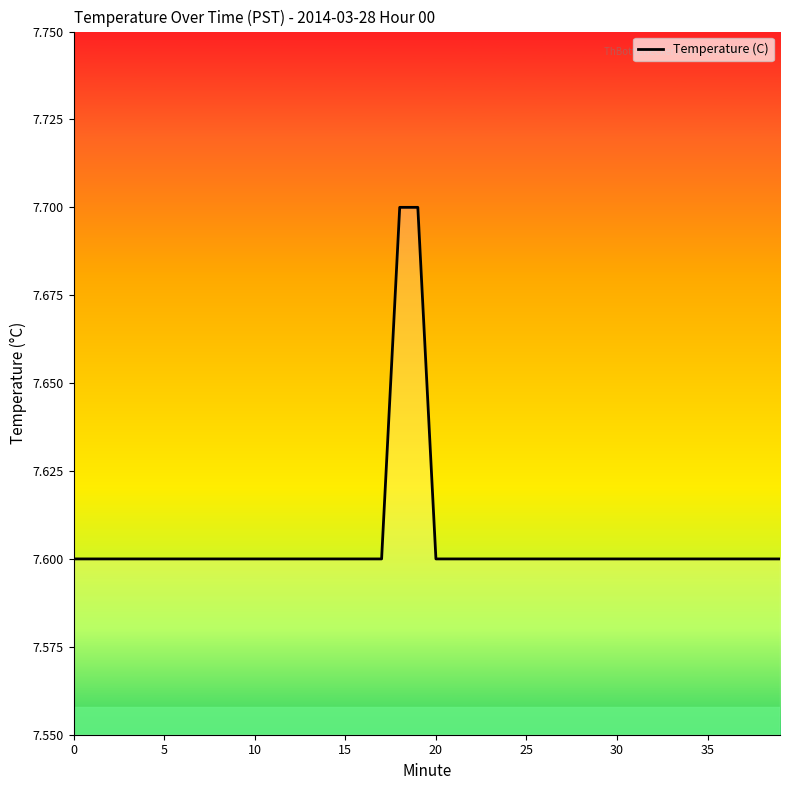

What is the minimum value shown in the chart?

7.6